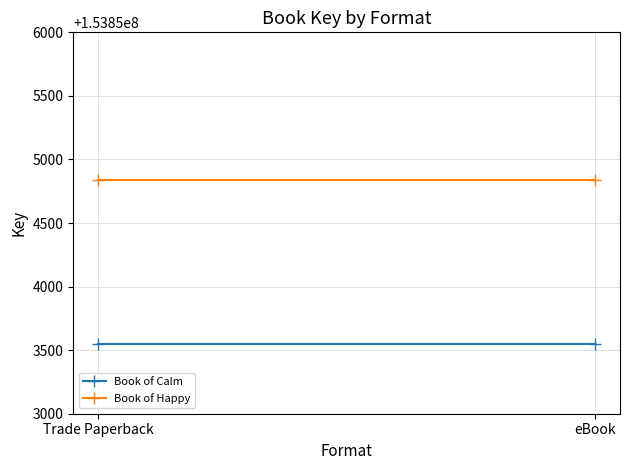

Rank the series by their average value, from lowest to highest.

Book of Calm, Book of Happy